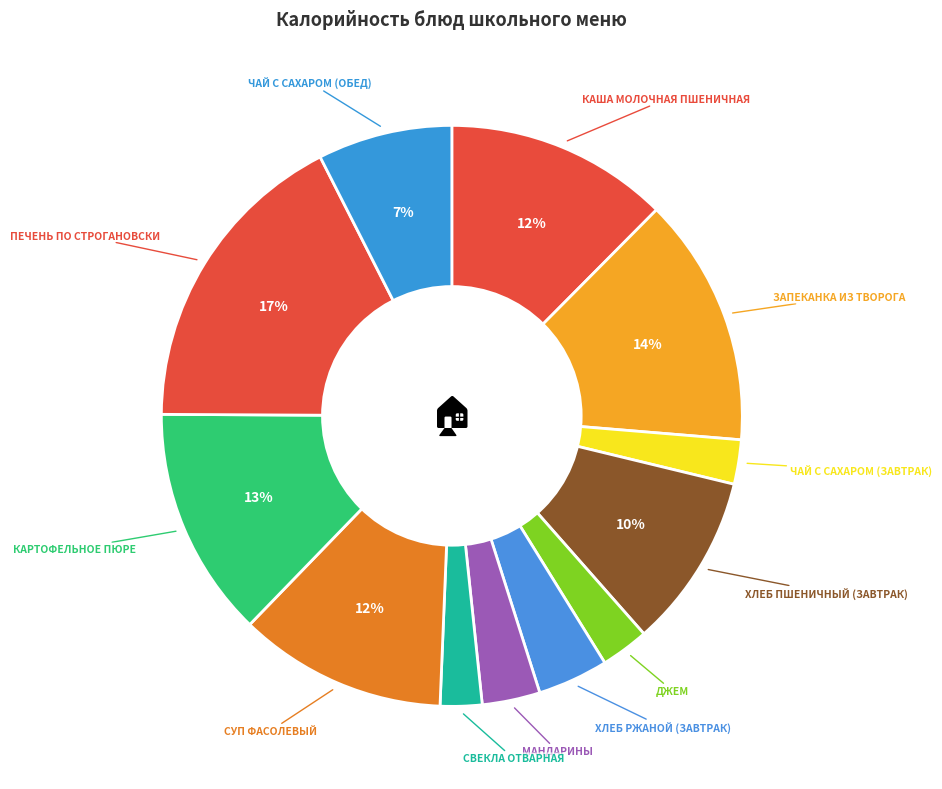

To the nearest percent, what is the difference between the largest and smallest slice percentages?

15%